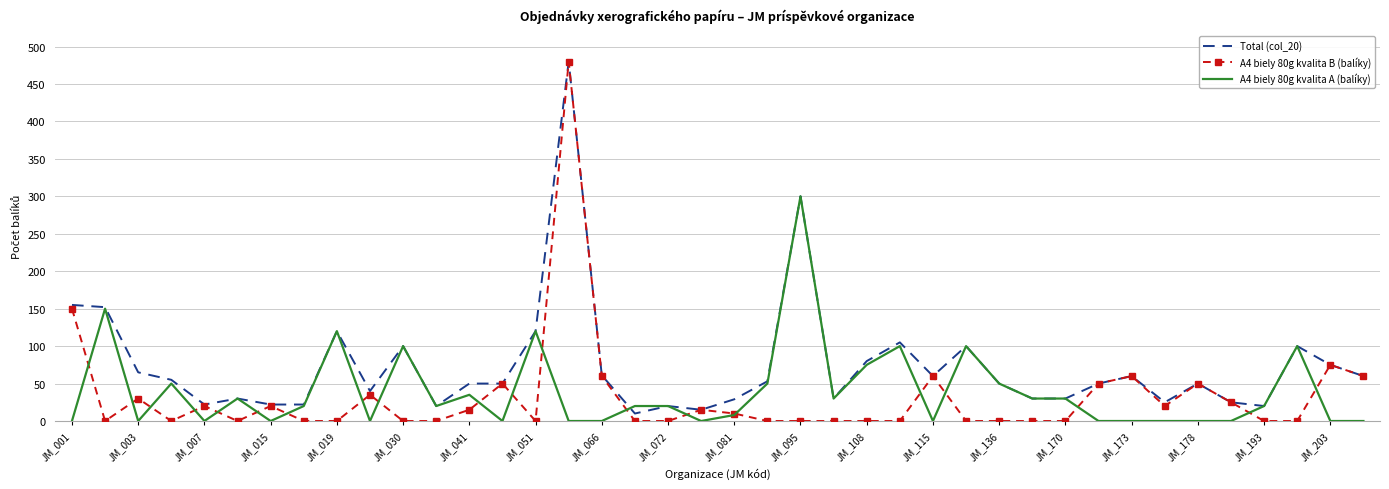

What is the difference between the maximum and minimum values in the Total (col_20) series?

470